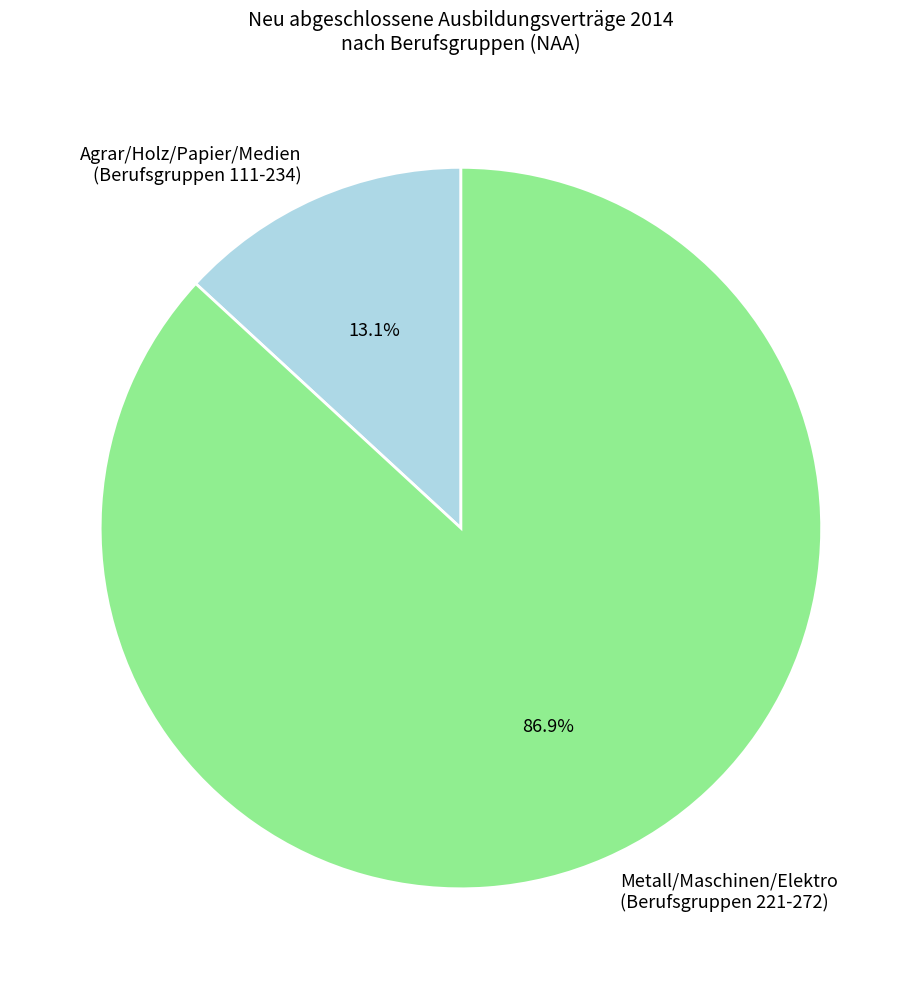

Which slice is the smallest?

Agrar/Holz/Papier/Medien (Berufsgruppen 111-234)